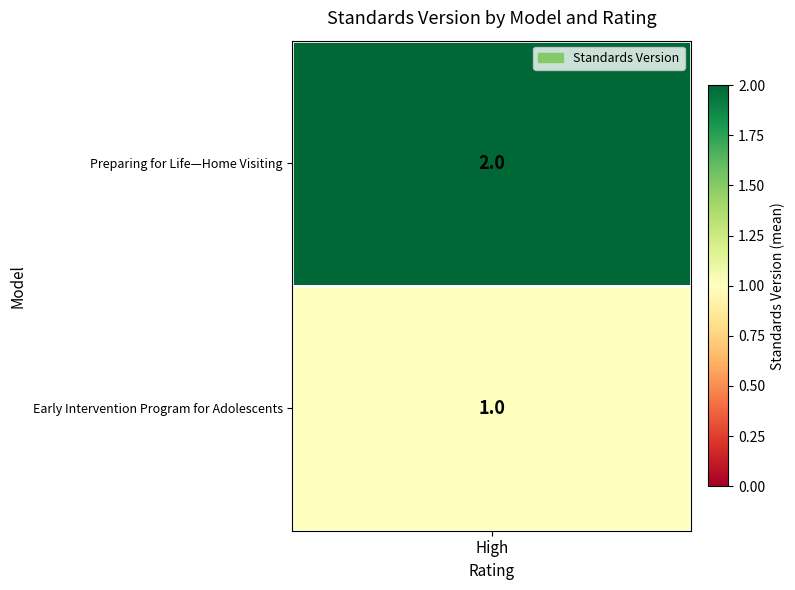

What is the maximum value shown in the chart?

2